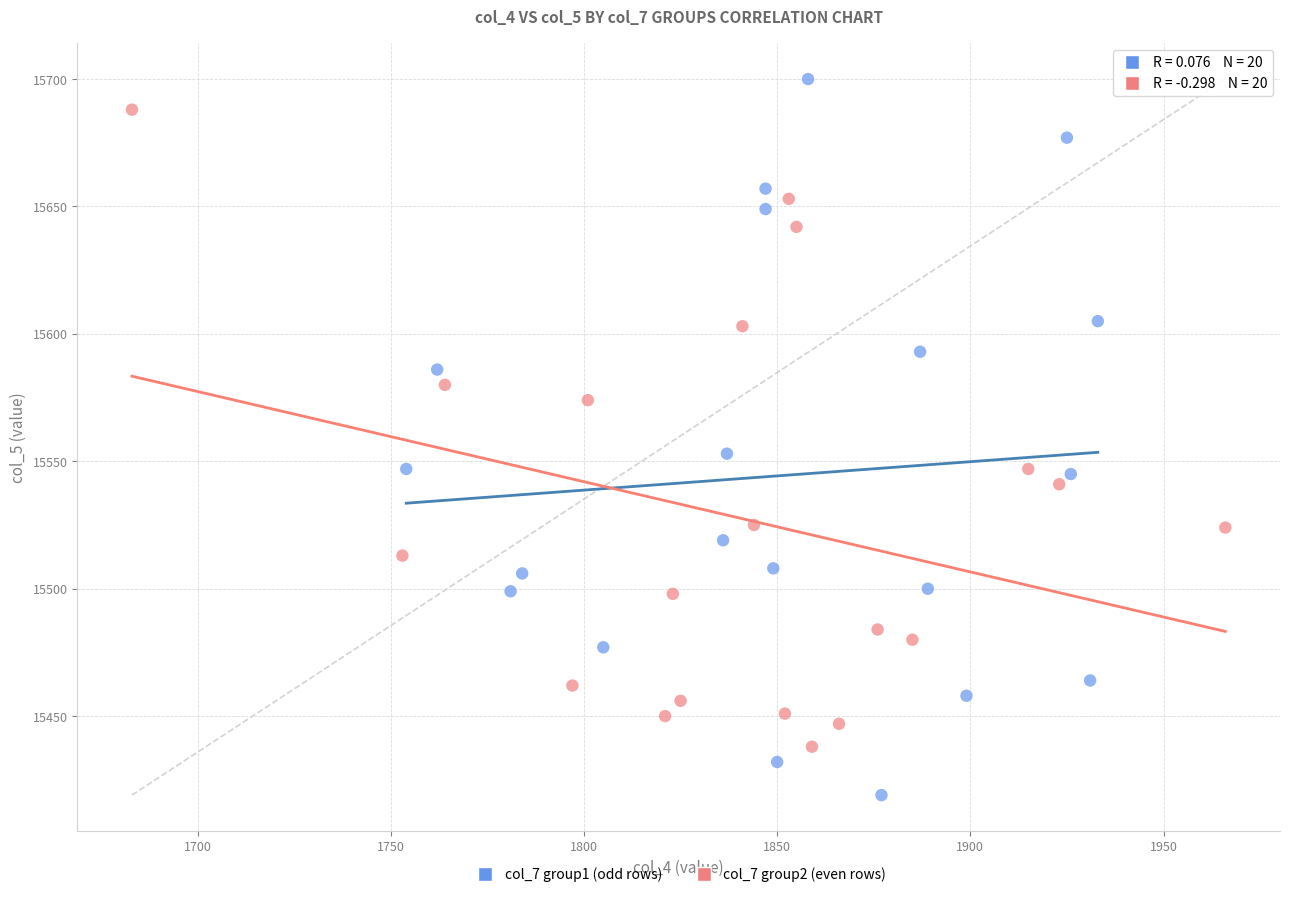

Which series reaches the minimum Y coordinate?

col_7 group1 (odd rows)